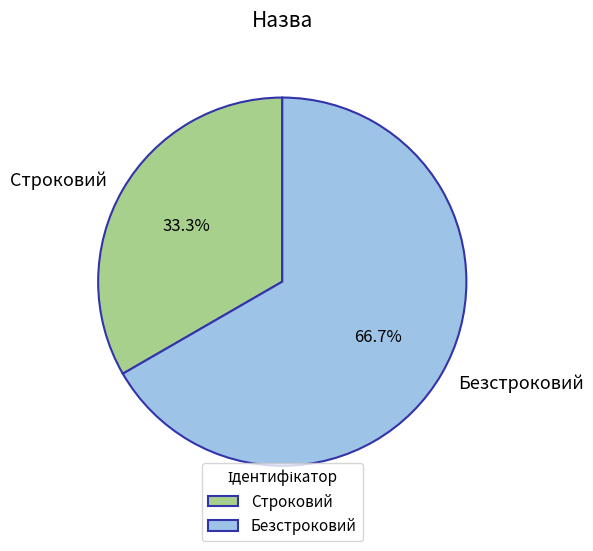

Is there any slice that represents more than half of the pie?

Yes